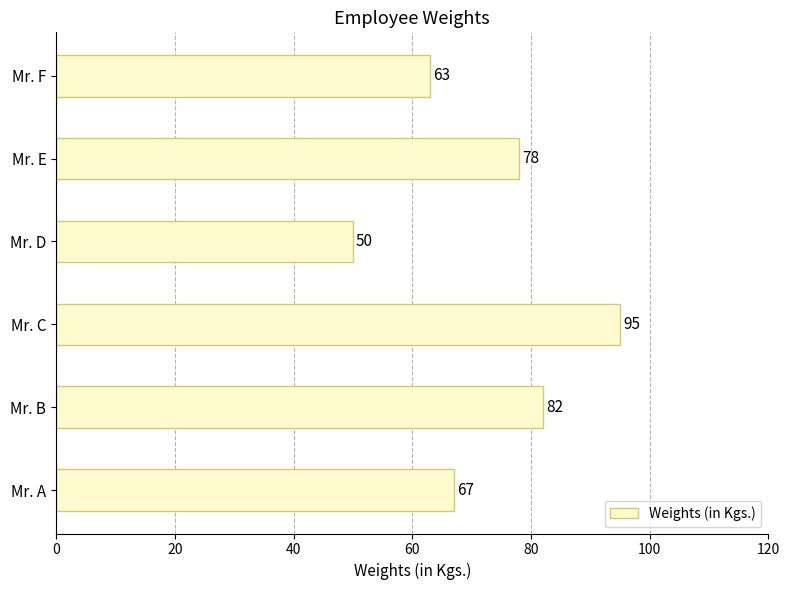

What is the difference between the maximum and minimum values?

45